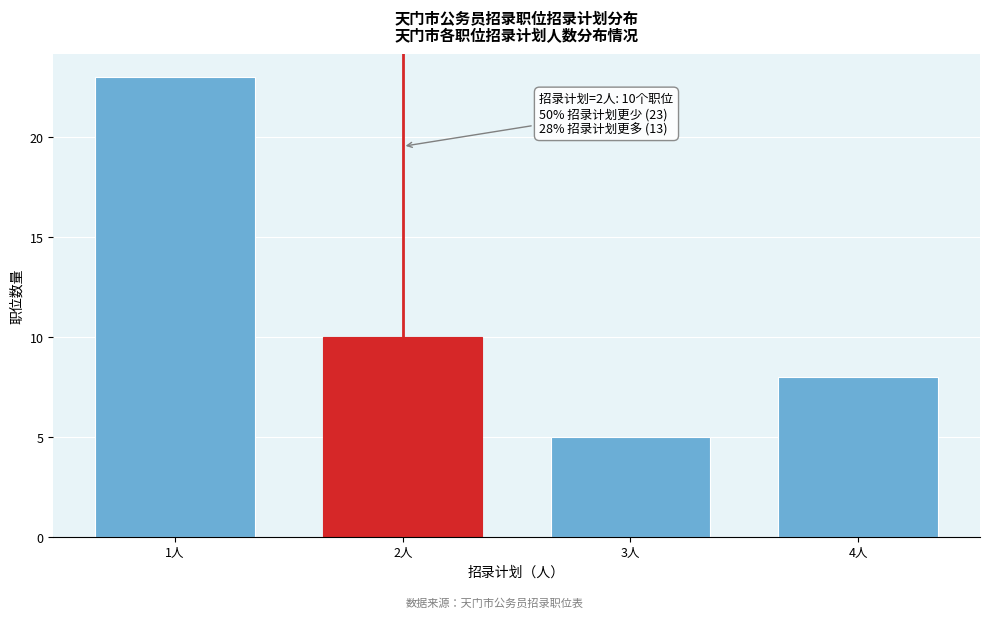

Reading left to right, extract all data points from this chart.

23	10	5	8